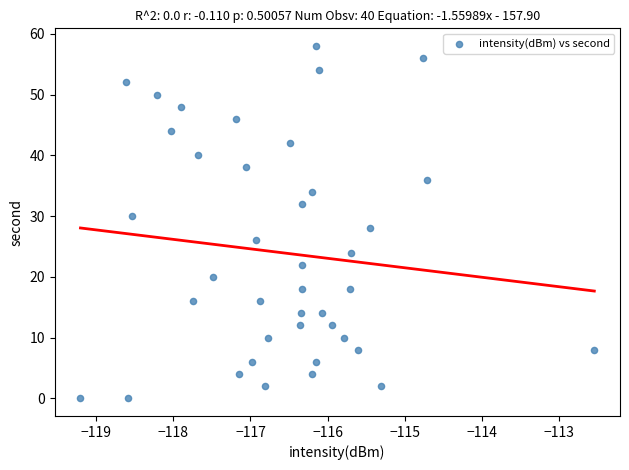

What is the range of Y values (max minus min)?

58